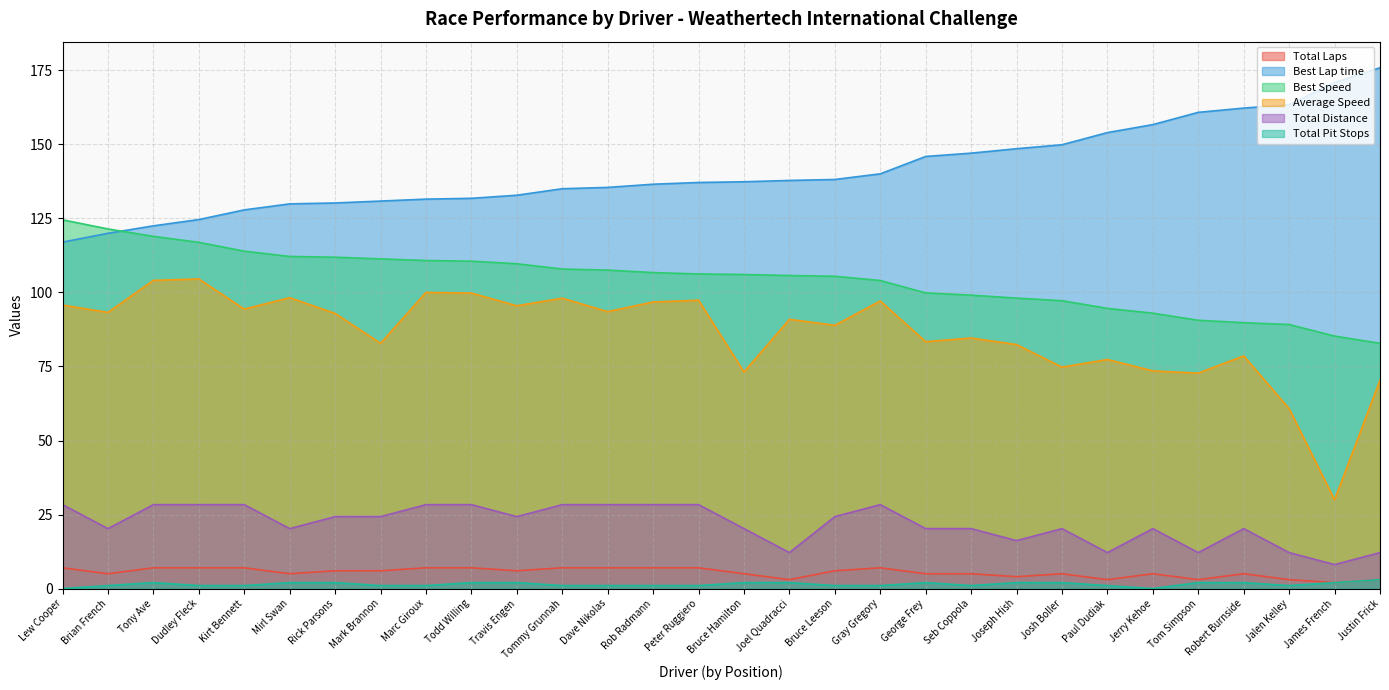

What is the difference between the Average Speed values at Dudley Fleck and Tom Simpson?

31.8